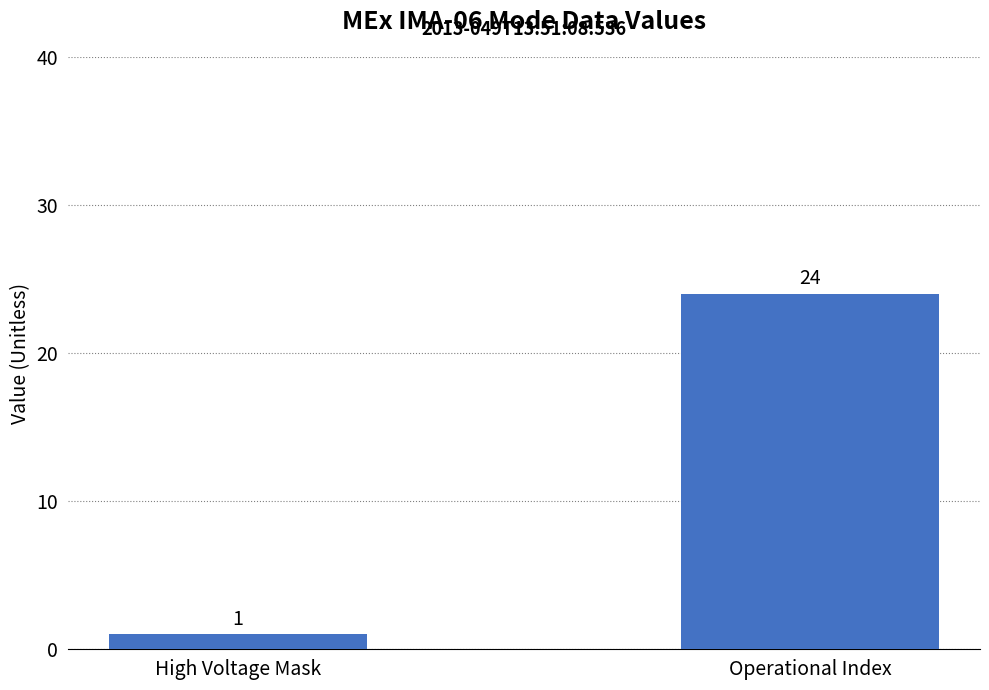

Is it true that the value at High Voltage Mask is 1?

True